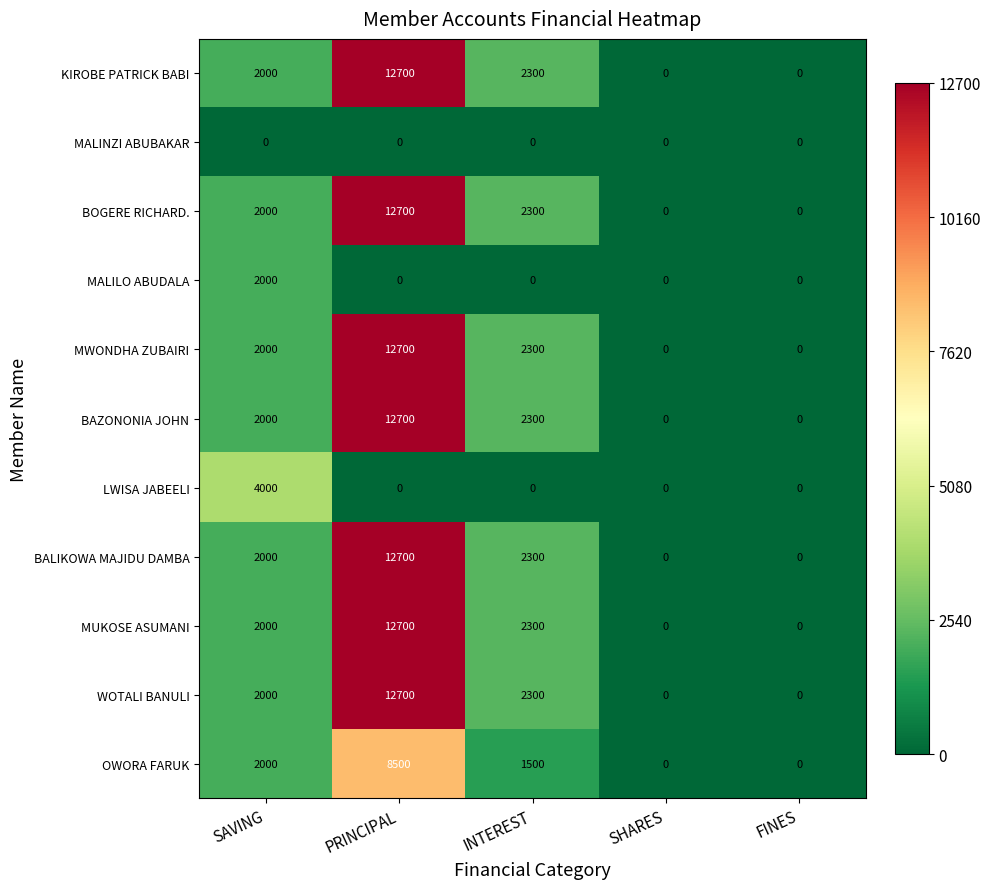

What is the total value across all series at INTEREST?

17600